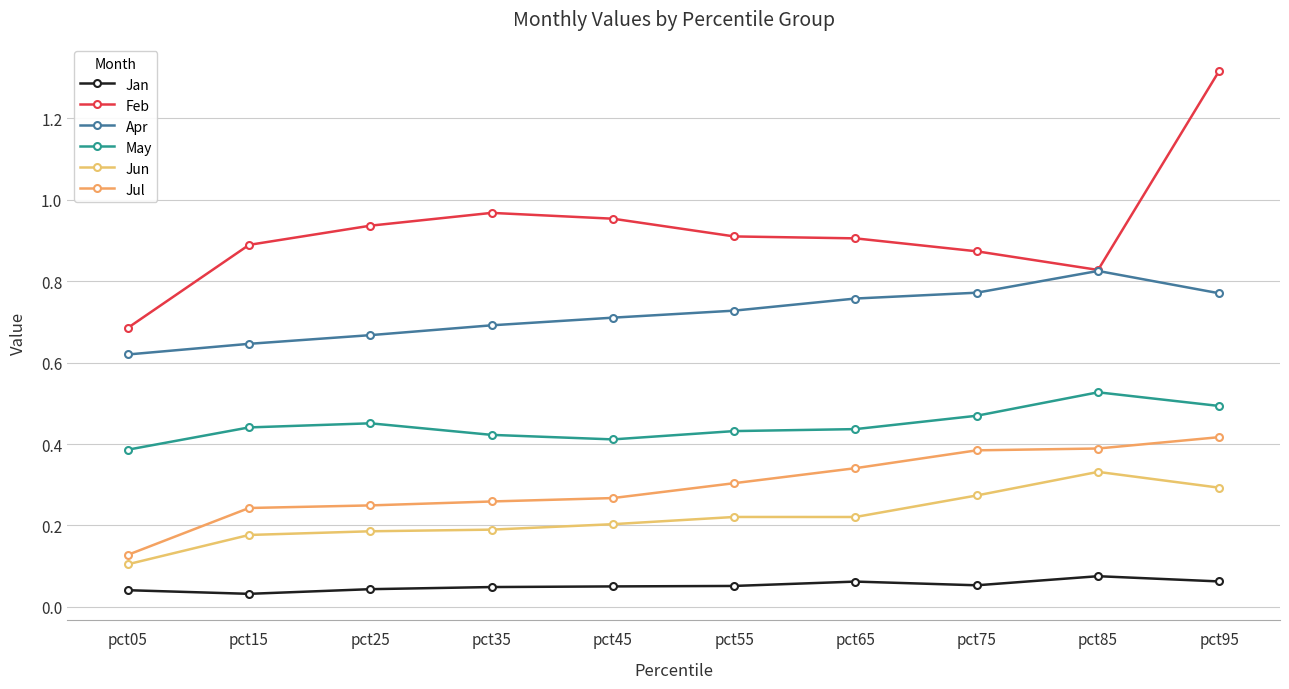

Which series has the widest spread of values?

Feb